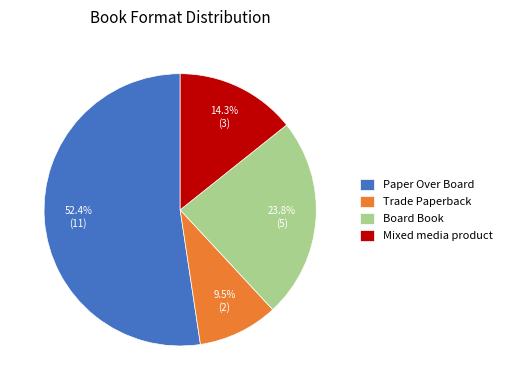

Does Paper Over Board represent more than half of the total?

Yes